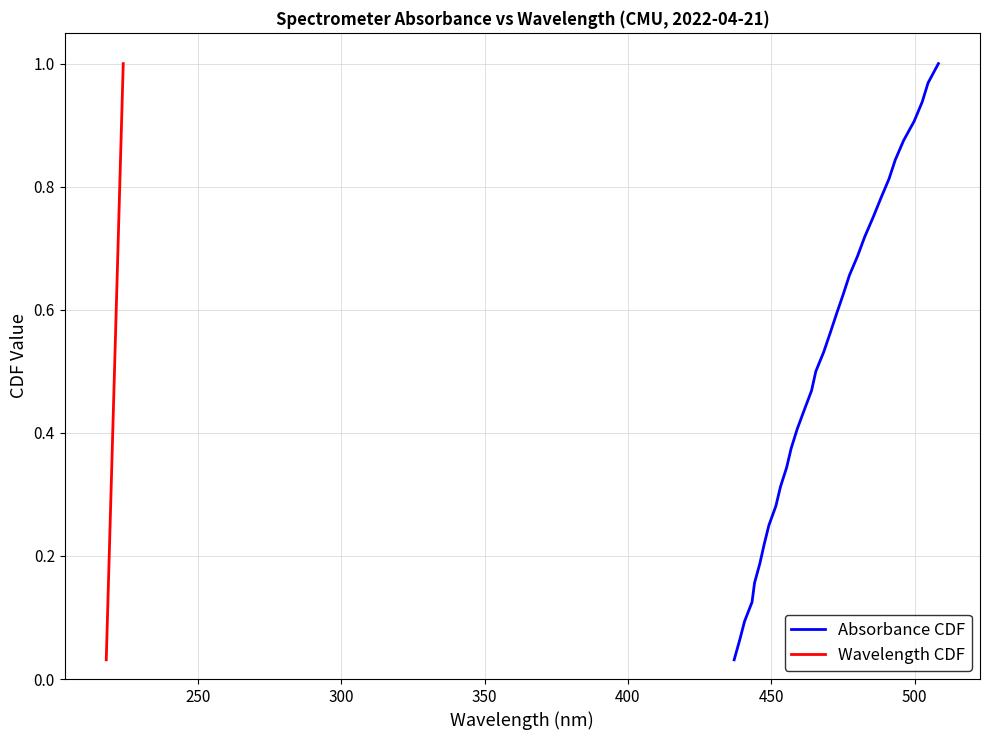

True or false: Wavelength CDF has more than 0 points higher than both neighbors.

False